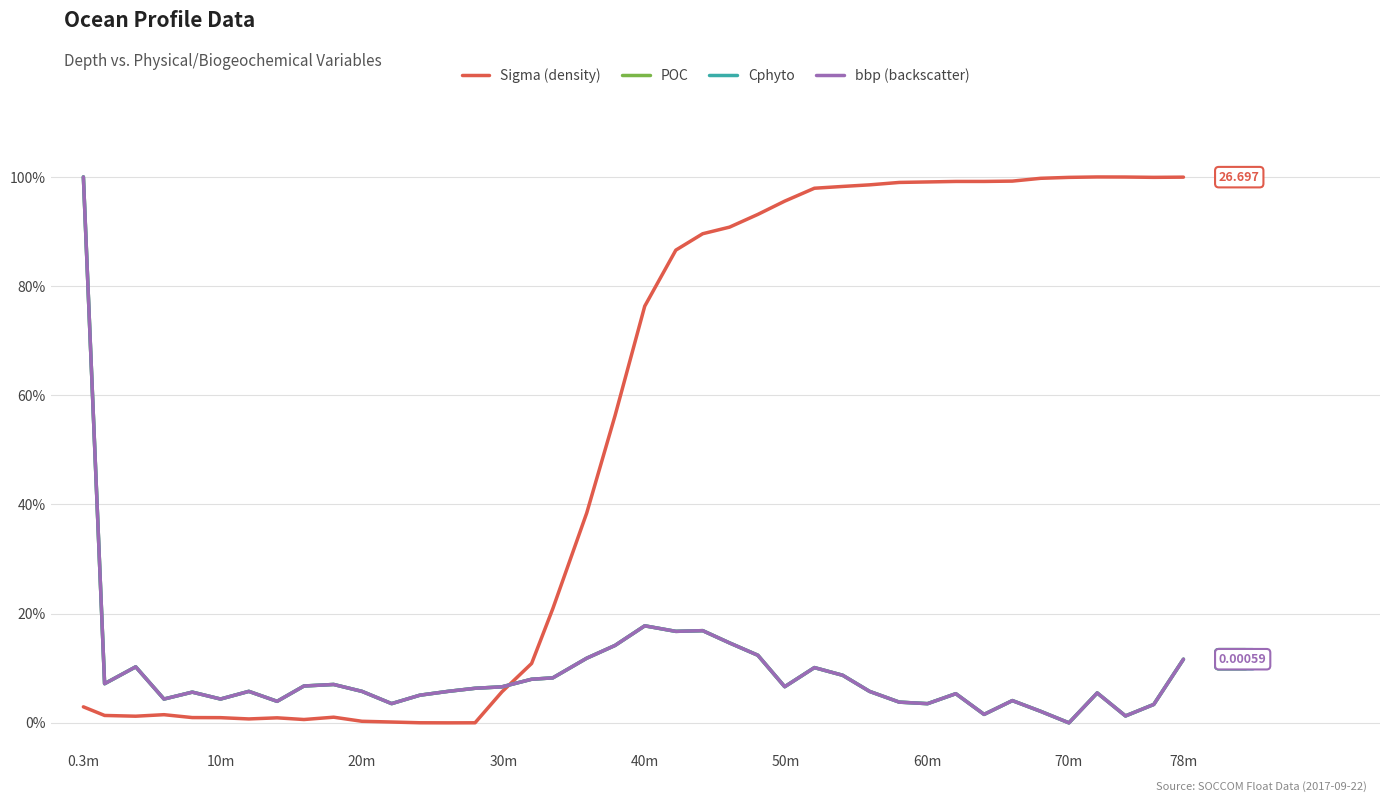

Does the chart have visible grid lines?

Yes